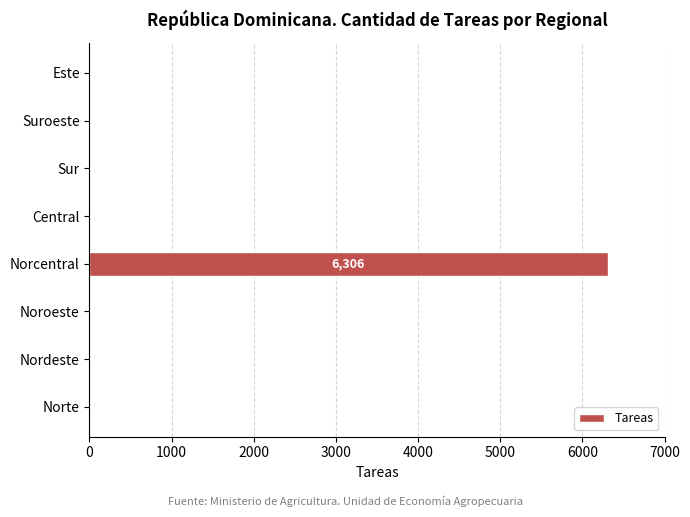

Reading top to bottom, extract all data points from this chart.

Este=0	Suroeste=0	Sur=0	Central=0	Norcentral=6306	Noroeste=0	Nordeste=0	Norte=0